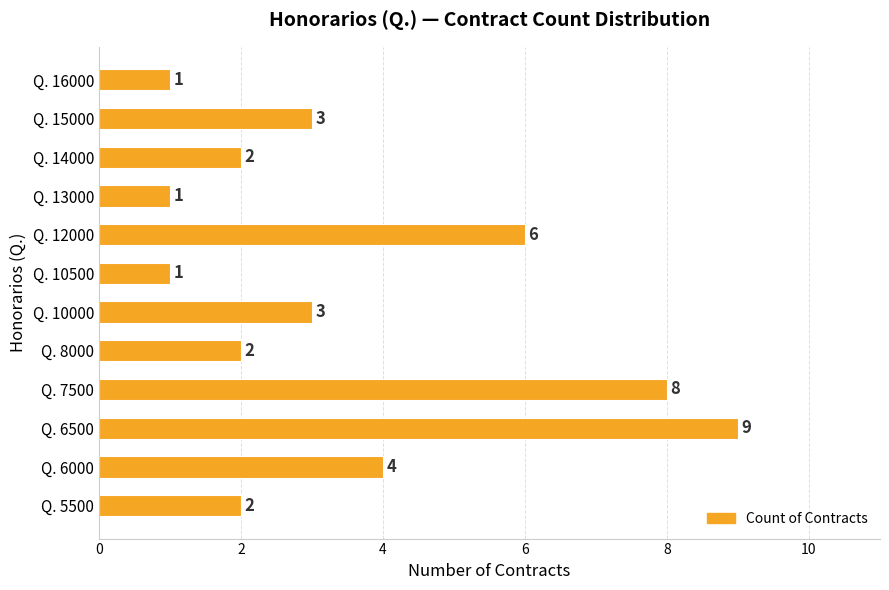

Where is the data nearest to the value 5?

Q. 6000